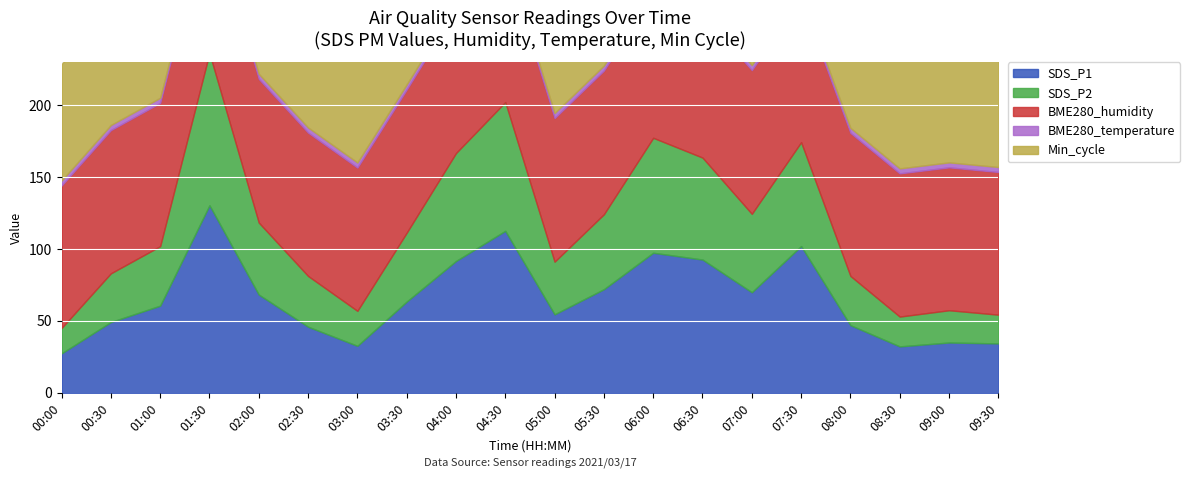

What is the value of the BME280_temperature point at the 11th from the left?

3.5